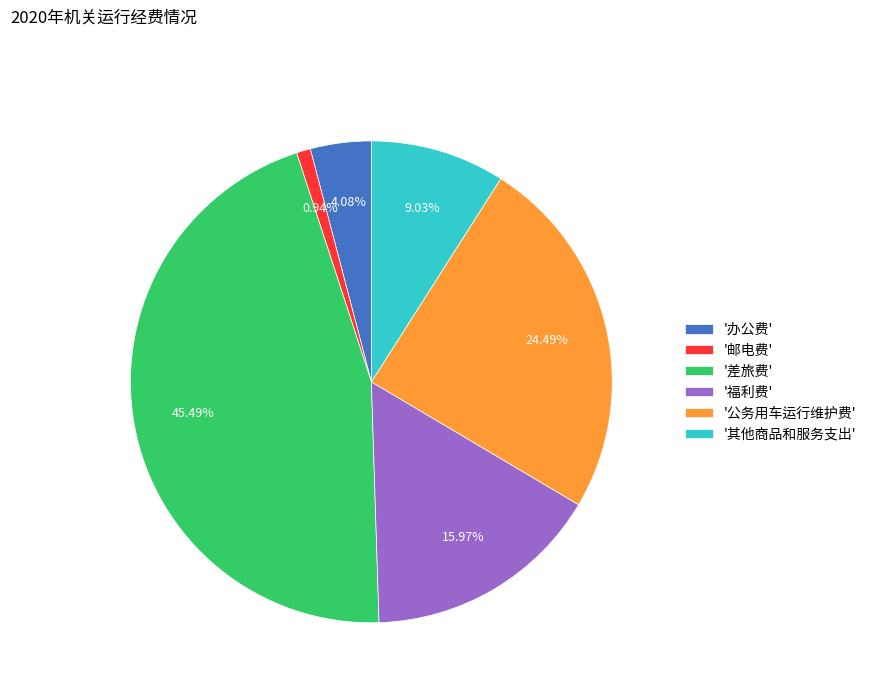

Rank the categories by value from lowest to highest.

'邮电费', '办公费', '其他商品和服务支出', '福利费', '公务用车运行维护费', '差旅费'